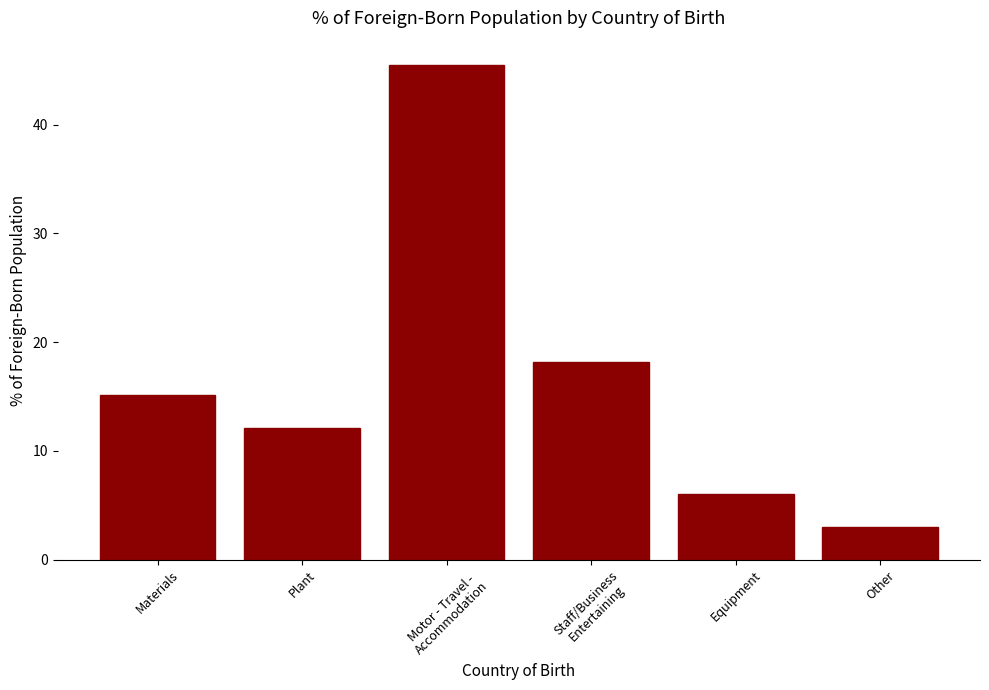

The chart shows a value of 10.0 at Equipment. True or false?

False